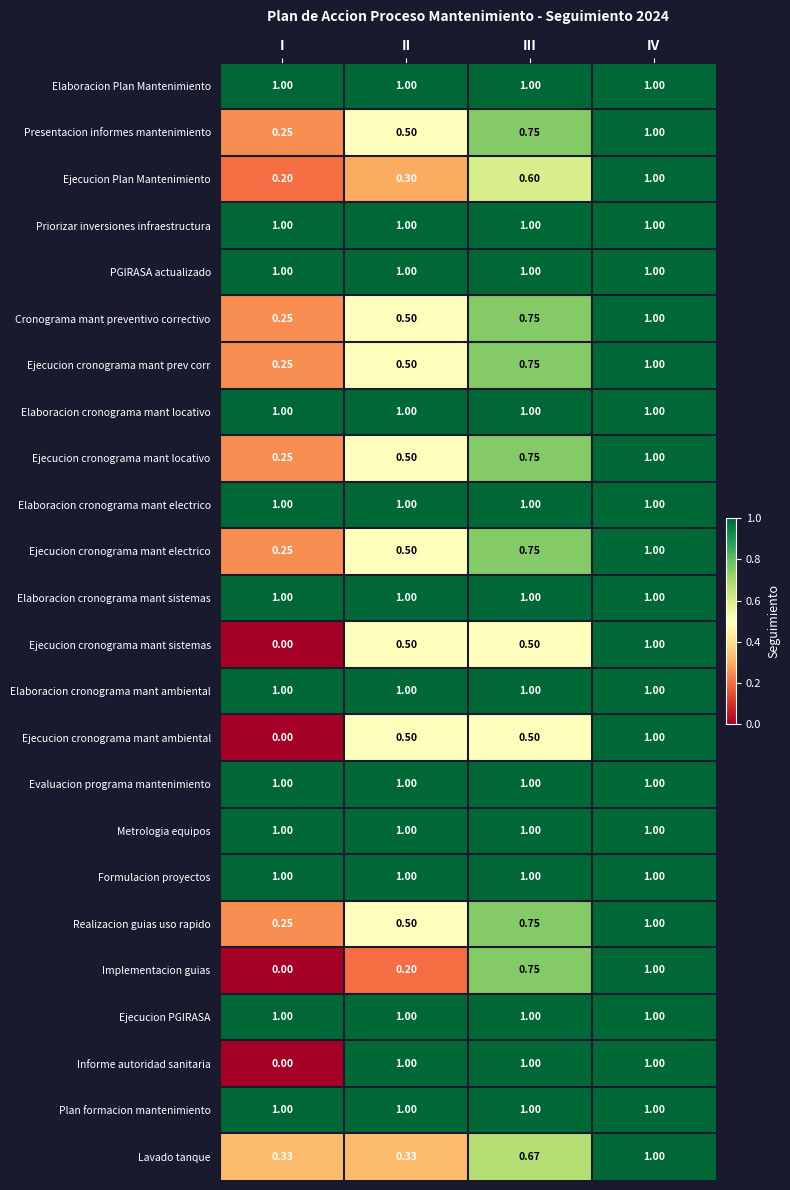

Which category has the lowest value across all series?

I